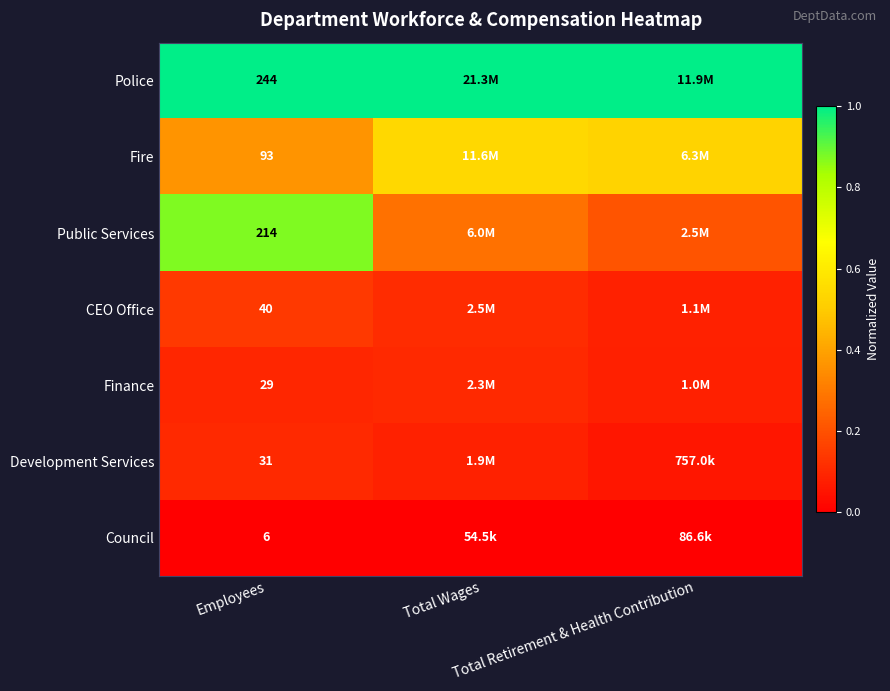

The value of CEO Office at Total Wages is 0.1. True or false?

True